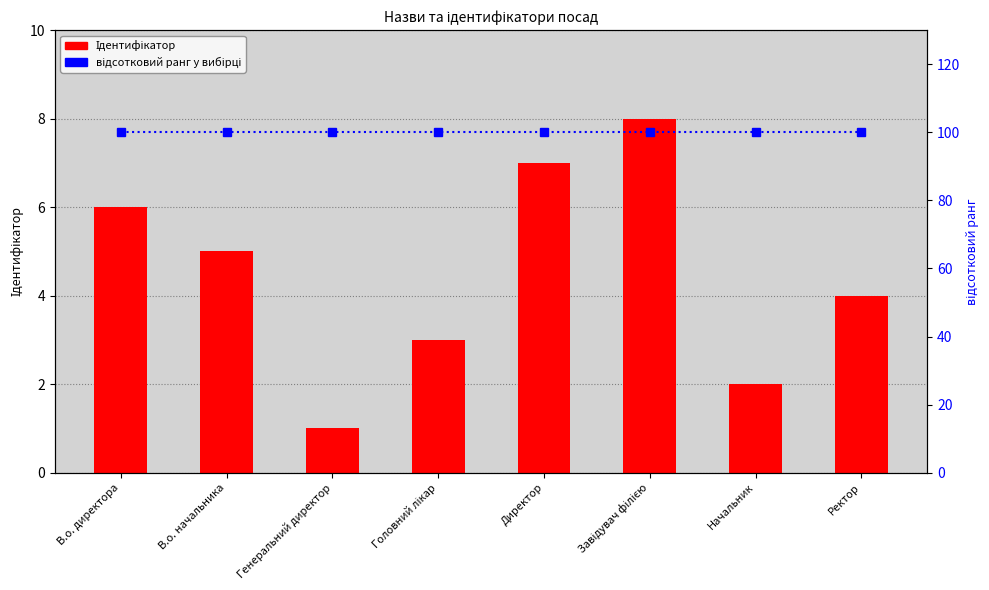

True or false: Ідентифікатор has a value of 1 at В.о. начальника.

False